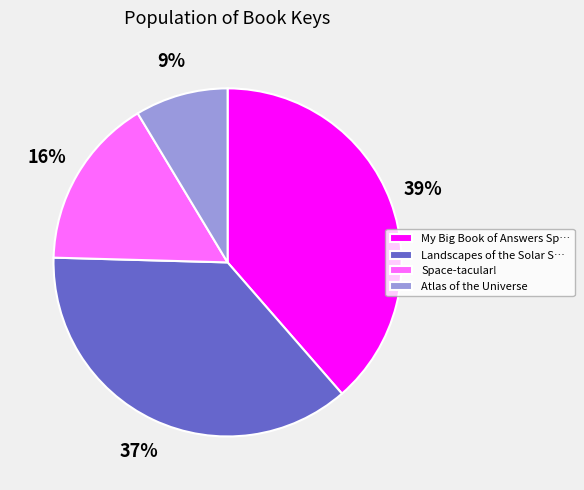

Which has a higher value, Space-tacular! or Landscapes of the Solar S…?

Landscapes of the Solar S…